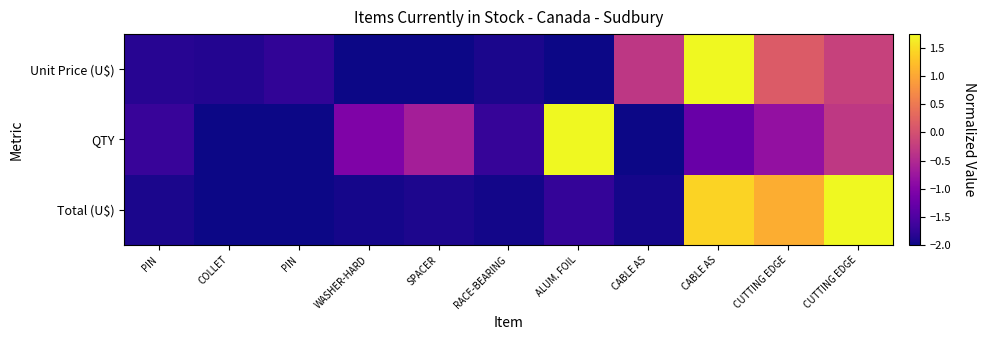

What is the spread (max minus min) of values at CABLE AS?

1.7